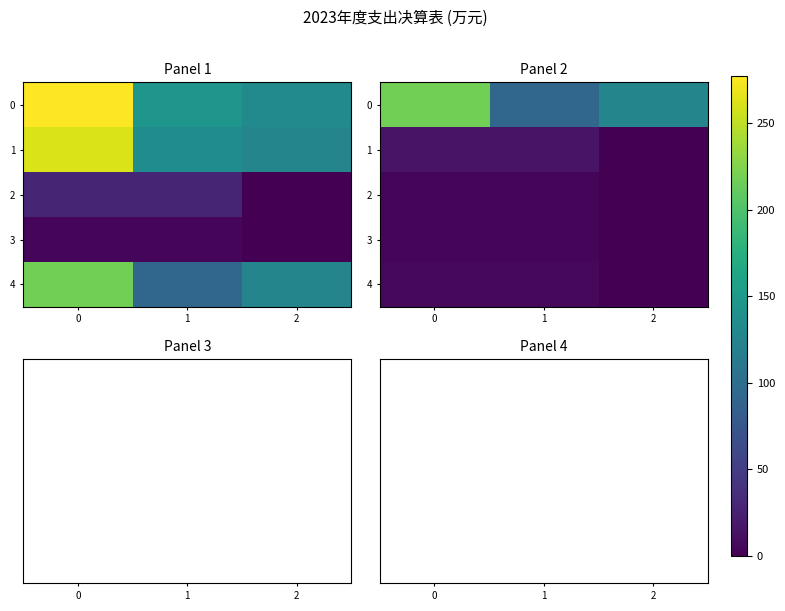

At which label is 3 closest to 2?

2